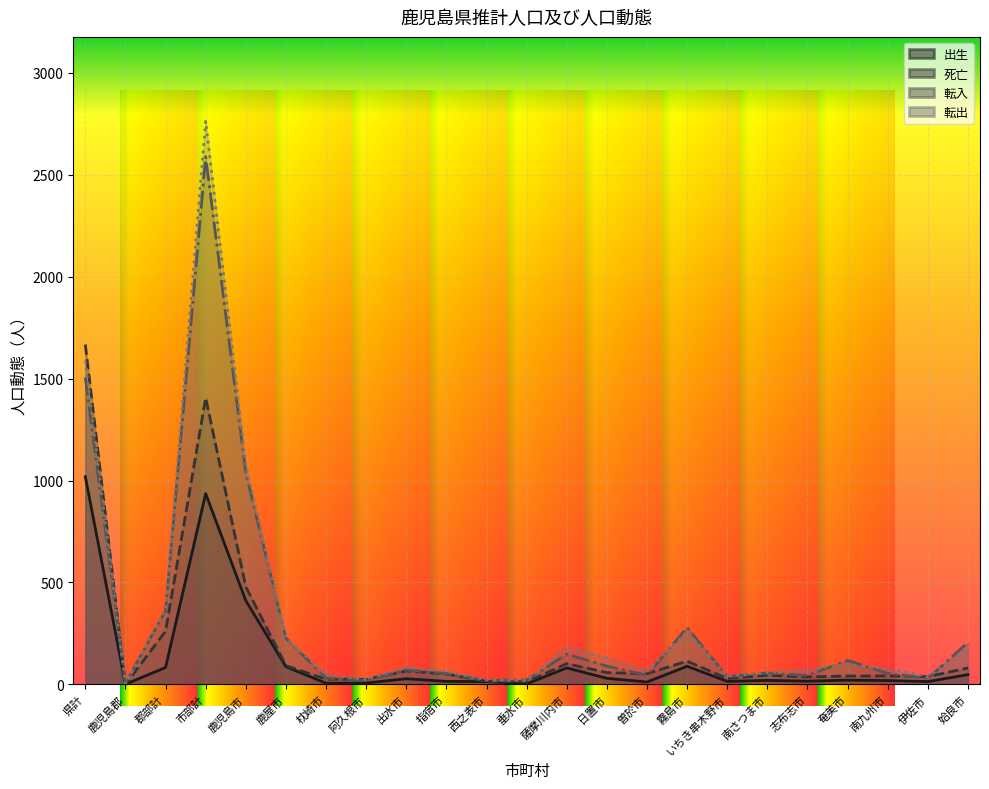

True or false: 出生 has a value of 691 at 鹿児島市.

False